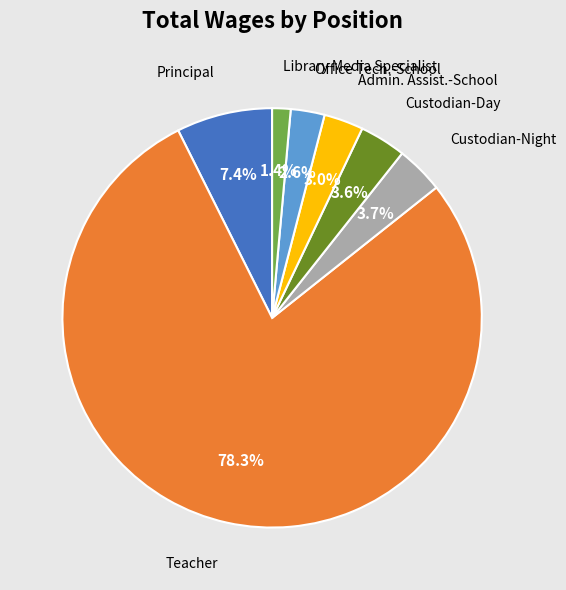

Is there any slice that represents more than half of the pie?

Yes